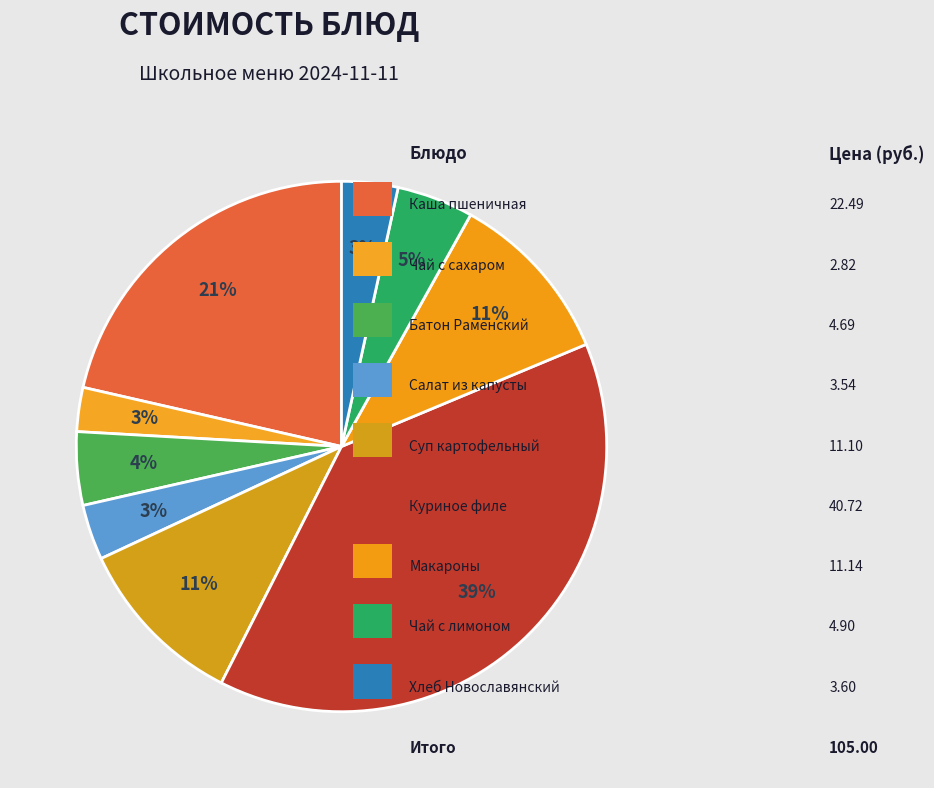

What is the smallest slice in the pie chart?

Чай с сахаром